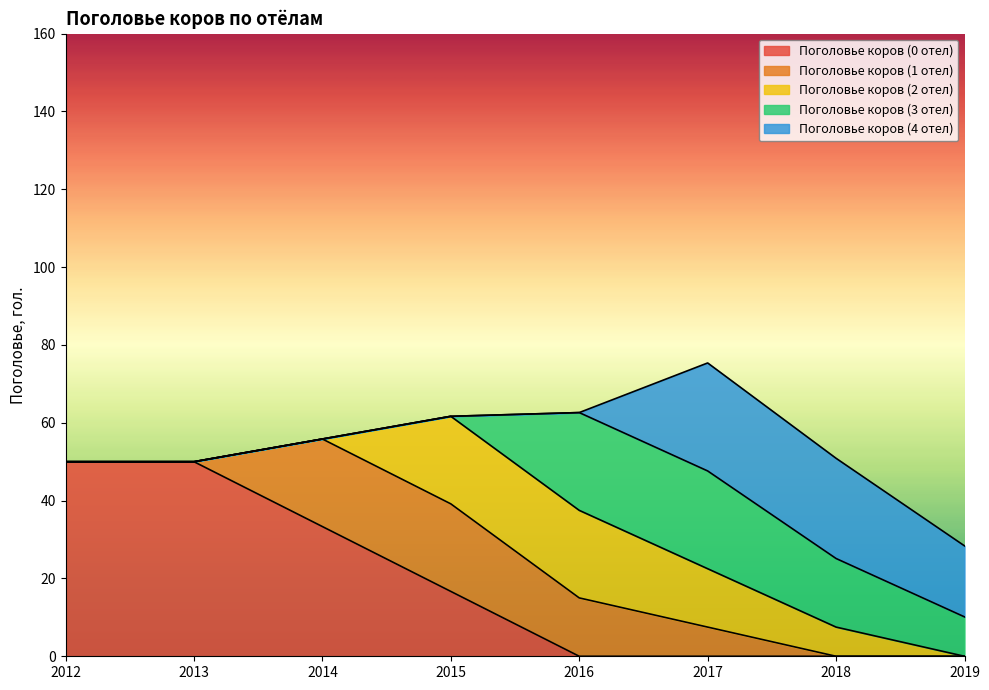

Reading left to right, transcribe all the data shown in this chart.

Поголовье коров (0 отел): 50.0	50.0	33.3	16.7	0.0	0.0	0.0	0.0
Поголовье коров (1 отел): 0.0	0.0	22.5	22.5	15.0	7.5	0.0	0.0
Поголовье коров (2 отел): 0.0	0.0	0.0	22.5	22.5	15.0	7.5	0.0
Поголовье коров (3 отел): 0.0	0.0	0.0	0.0	25.1	25.1	17.6	10.1
Поголовье коров (4 отел): 0.0	0.0	0.0	0.0	0.0	27.8	25.8	18.2